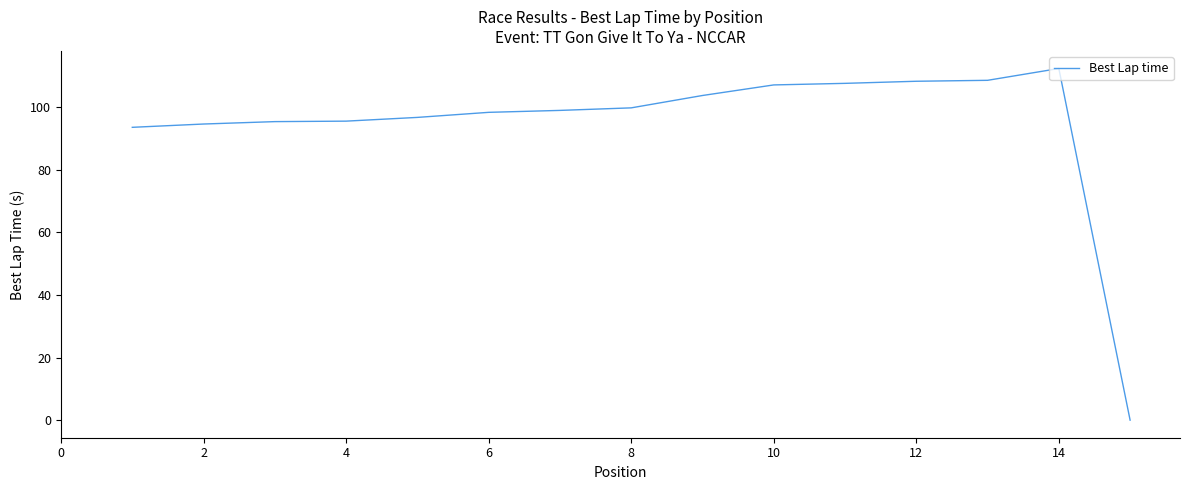

What is the difference between the maximum and minimum values?

112.3